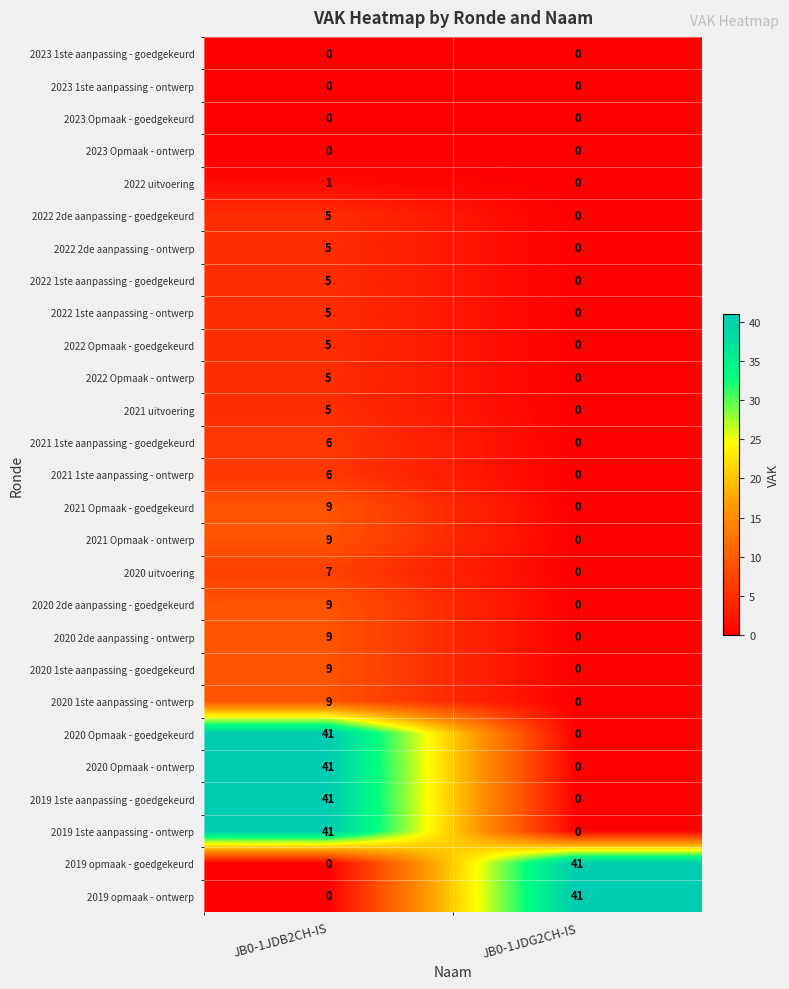

What is the total value across all series at JB0-1JDB2CH-IS?

273